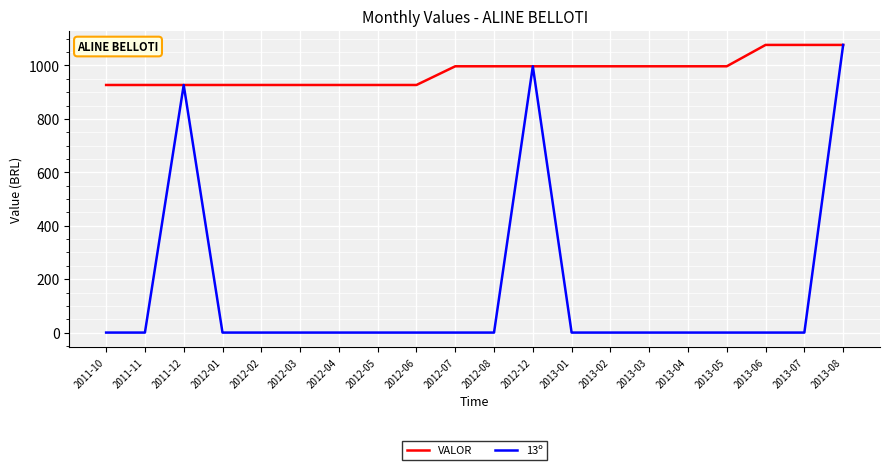

Rank the series by their average value, from lowest to highest.

13º, VALOR